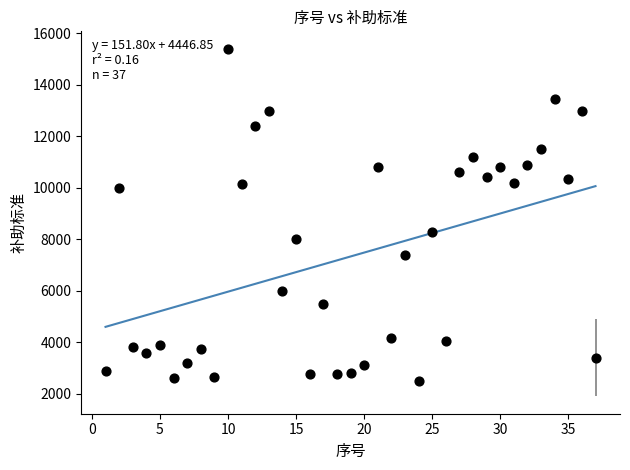

What is the range of Y values (max minus min)?

12900